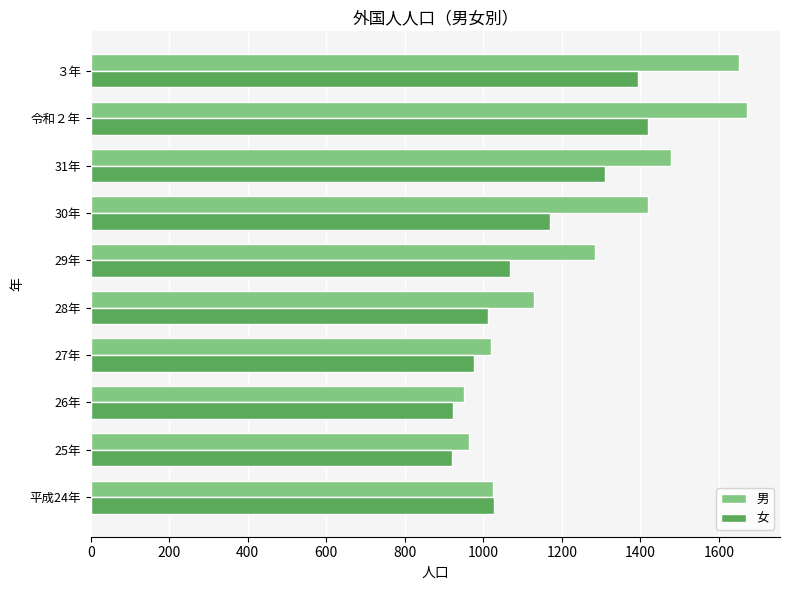

What is the sum of the 男 values at 25年 and 27年?

1984